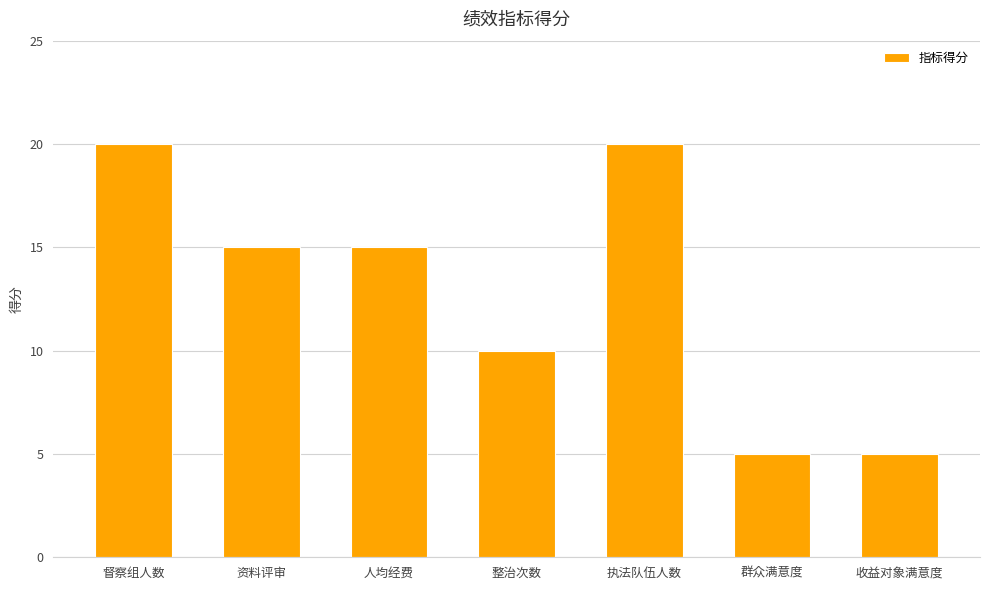

How many bars are there in total?

7